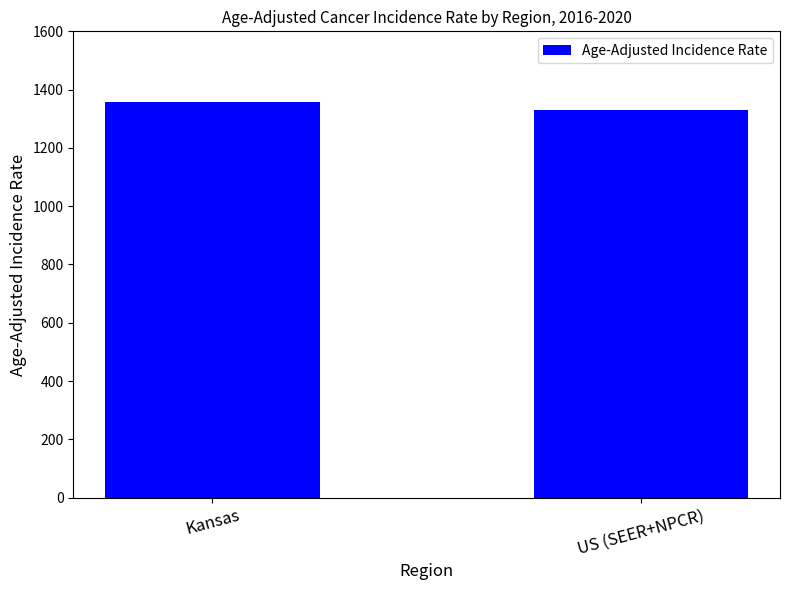

What is the difference between the values at Kansas and US (SEER+NPCR)?

28.8